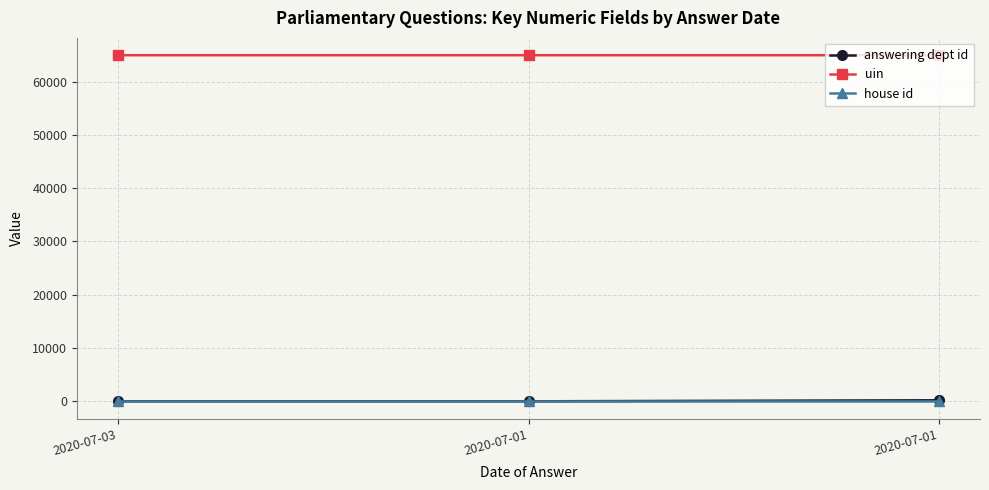

What are all the series names shown in the legend?

answering dept id, uin, house id